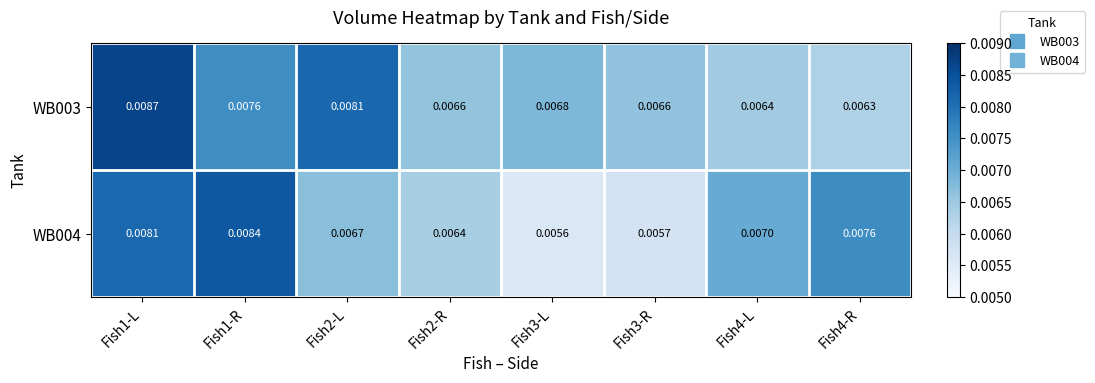

Is the value of WB004 at Fish3-R greater than the value of WB003 at Fish1-L?

No